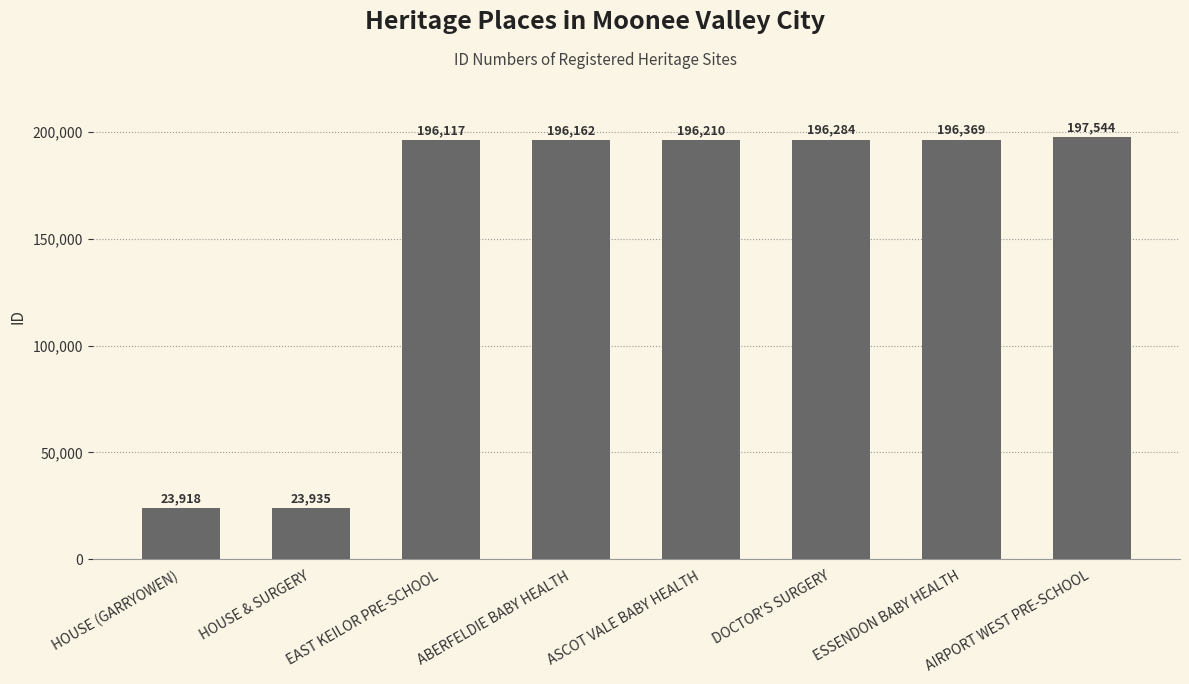

What is the label of the 6th bar from the right?

EAST KEILOR PRE-SCHOOL